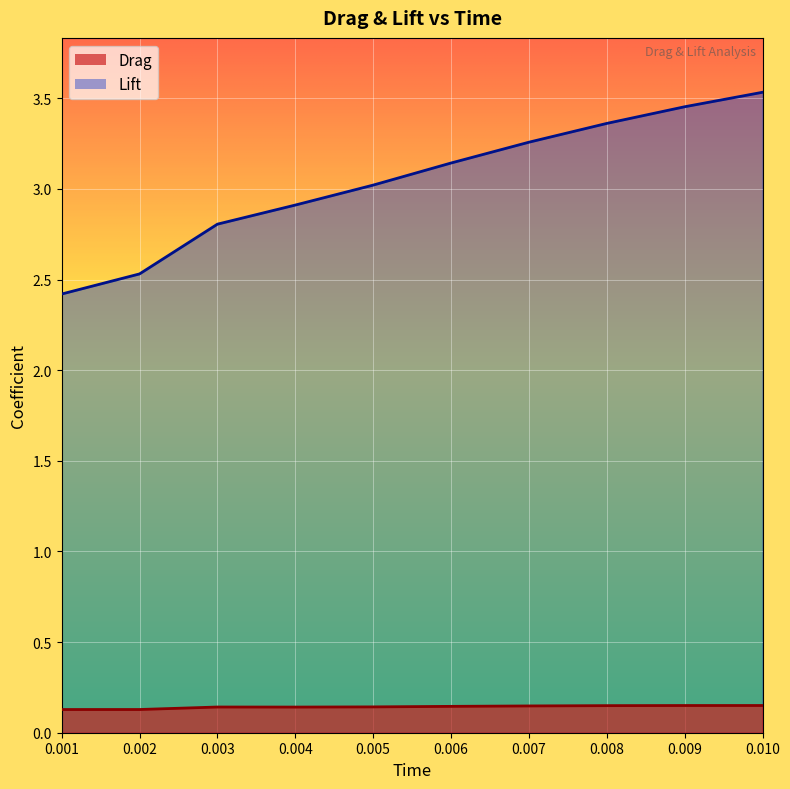

What are all the series names shown in the legend?

Drag, Lift